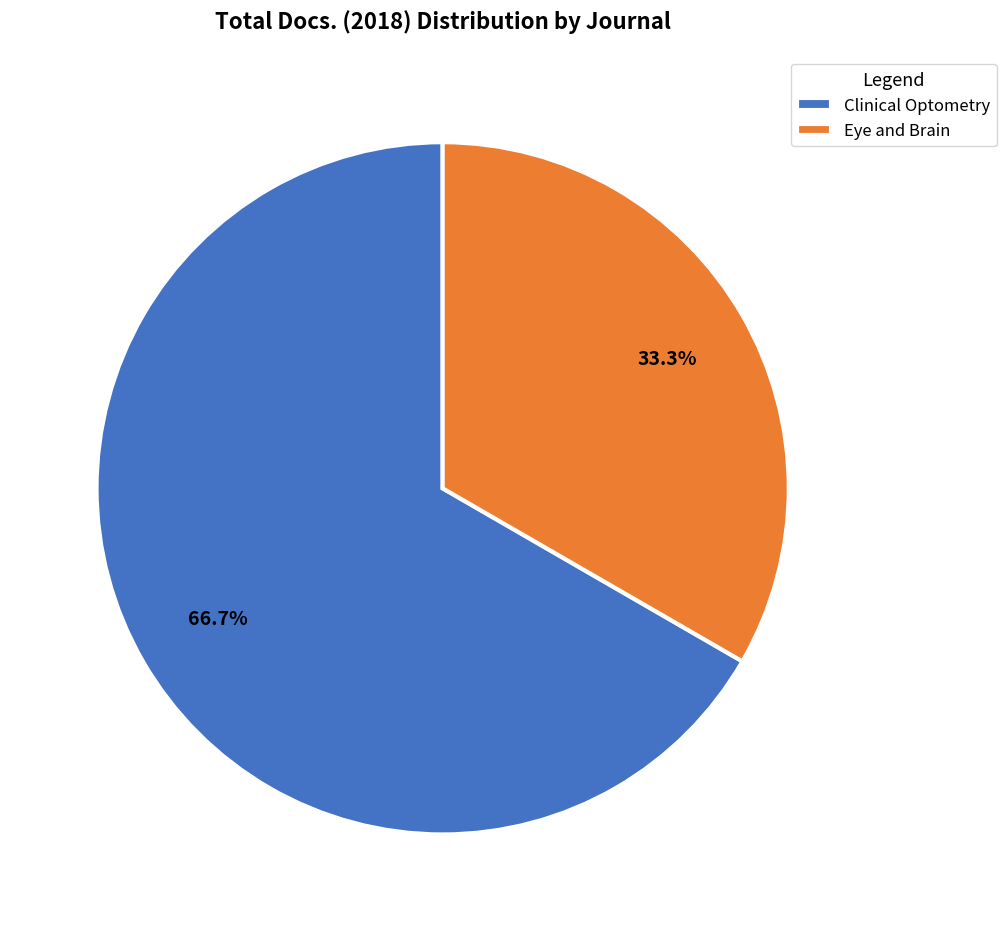

Between Eye and Brain and Clinical Optometry, which is larger?

Clinical Optometry